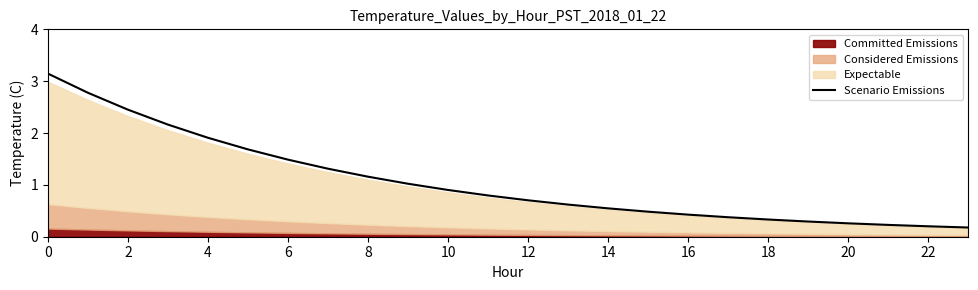

How many lines are shown in the chart?

1